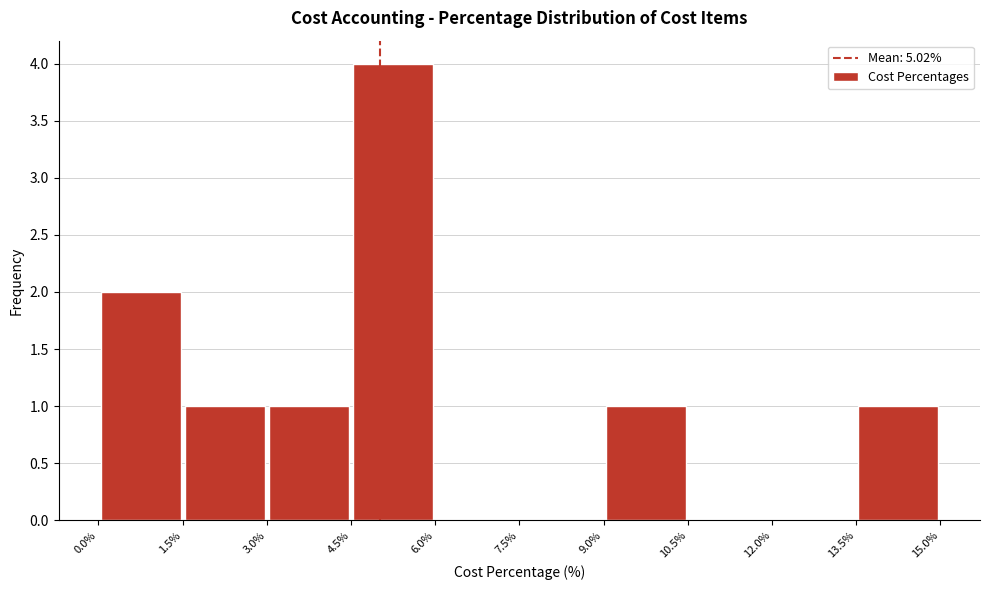

Reading left to right, list every bar in this chart as the range it spans on the x-axis followed by its height. The values are not printed on the chart, so give them approximately, as read against the axis.

0.0% to 1.5%: 2
1.5% to 3.0%: 1
3.0% to 4.5%: 1
4.5% to 6.0%: 4
6.0% to 7.5%: 0
7.5% to 9.0%: 0
9.0% to 10.5%: 1
10.5% to 12.0%: 0
12.0% to 13.5%: 0
13.5% to 15.0%: 1